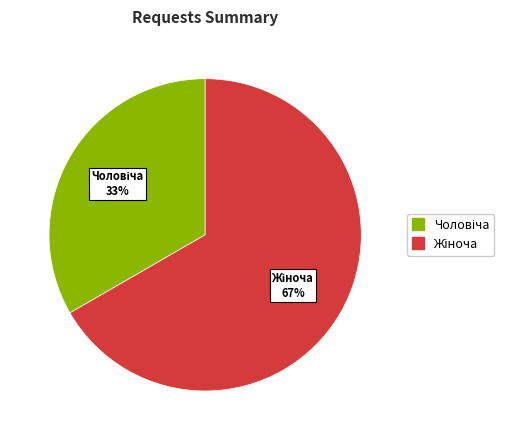

Count the number of slices in the pie.

2